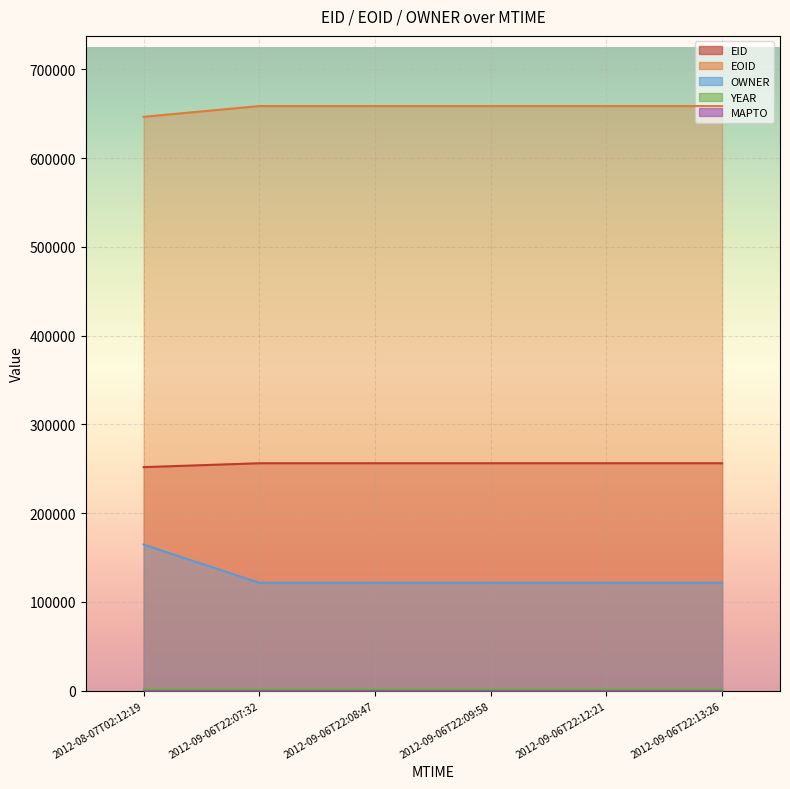

Between 2012-09-06T22:09:58 and 2012-08-07T02:12:19, which series saw the biggest shift?

OWNER